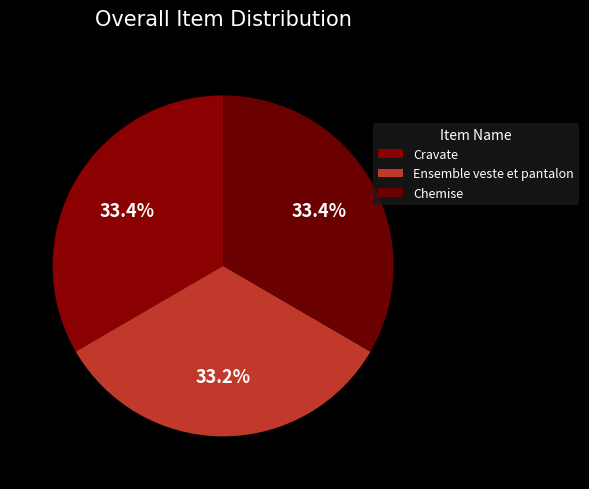

Count the number of slices in the pie.

3